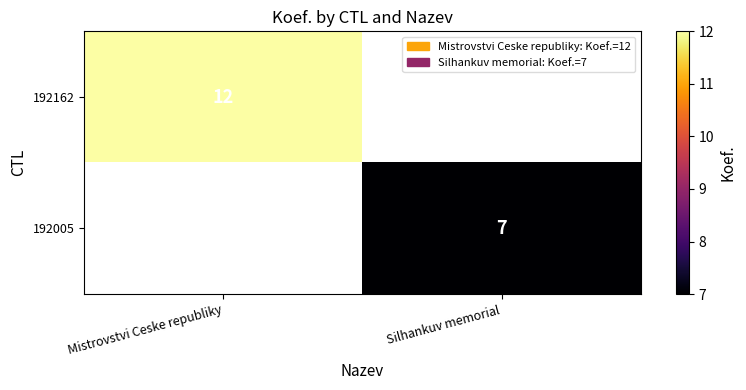

Is the value of 192162 at Mistrovstvi Ceske republiky greater than the value of 192005 at Silhankuv memorial?

Yes